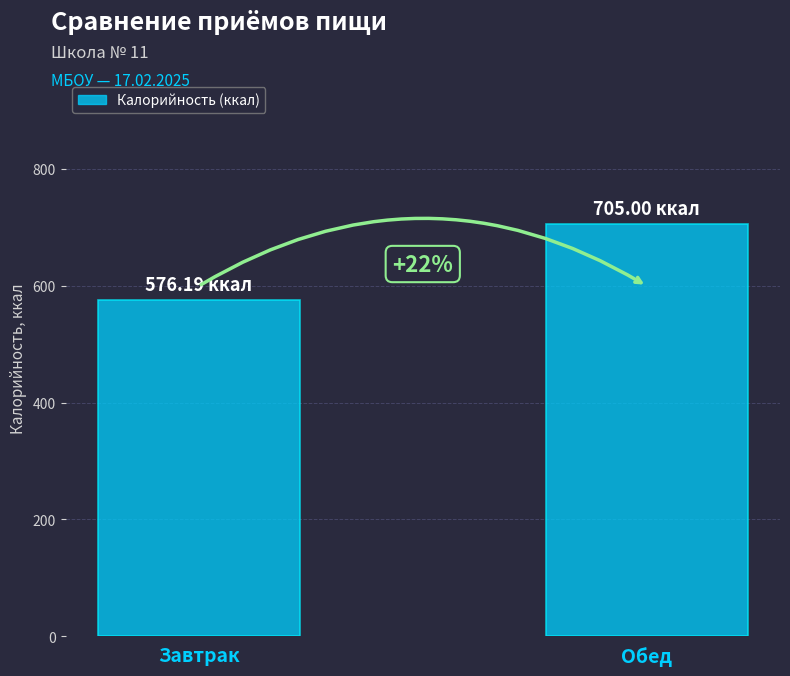

How many bars are there in total?

2